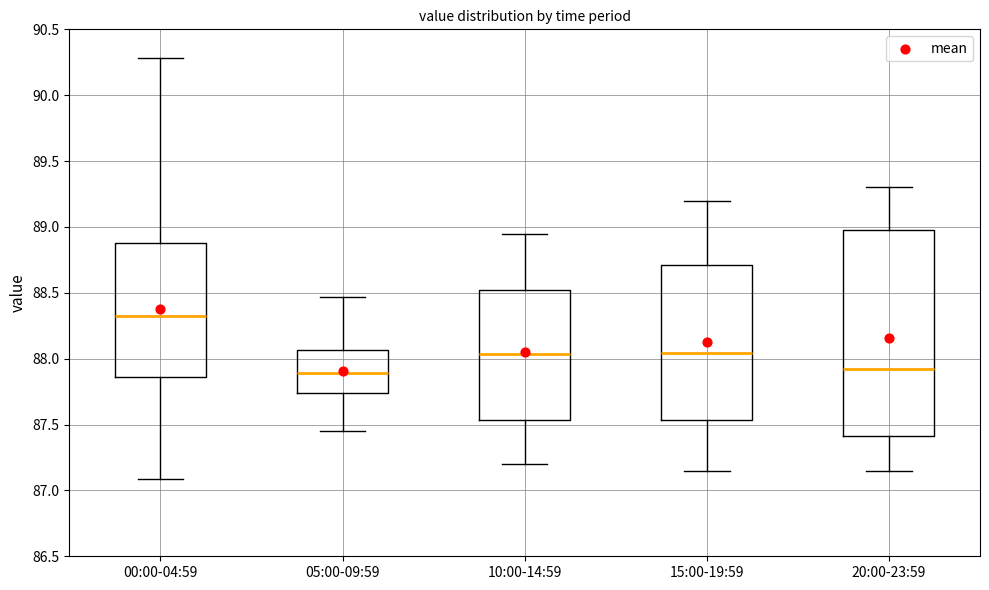

Reading left to right, read every box against the y-axis: the position of its median line, the range the box covers, and the ends of its whiskers. The values are not printed on the chart, so give them approximately, as read against the axis.

00:00-04:59: median 88.35, box 87.85 to 88.90, whiskers 87.10 to 90.30
05:00-09:59: median 87.90, box 87.75 to 88.05, whiskers 87.45 to 88.45
10:00-14:59: median 88.05, box 87.55 to 88.55, whiskers 87.20 to 88.95
15:00-19:59: median 88.05, box 87.55 to 88.70, whiskers 87.15 to 89.20
20:00-23:59: median 87.95, box 87.40 to 89.00, whiskers 87.15 to 89.30